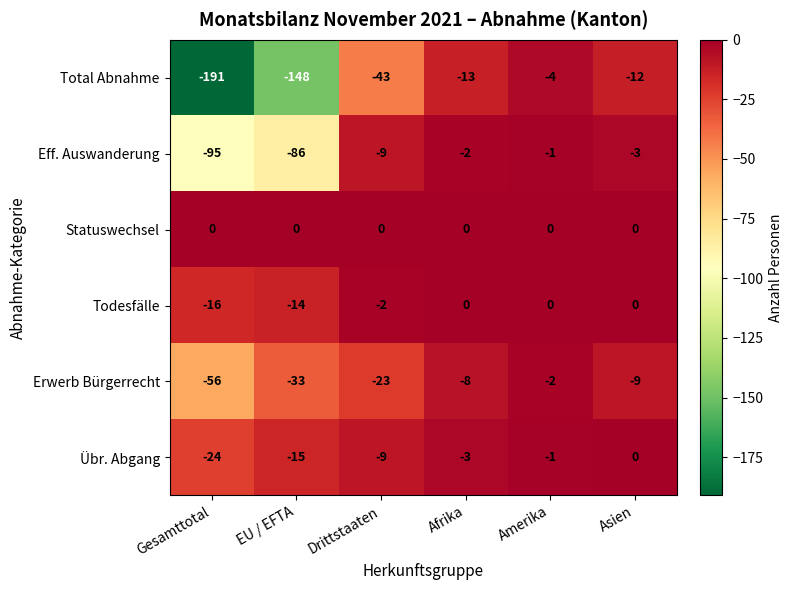

How many distinct data groups are displayed?

6